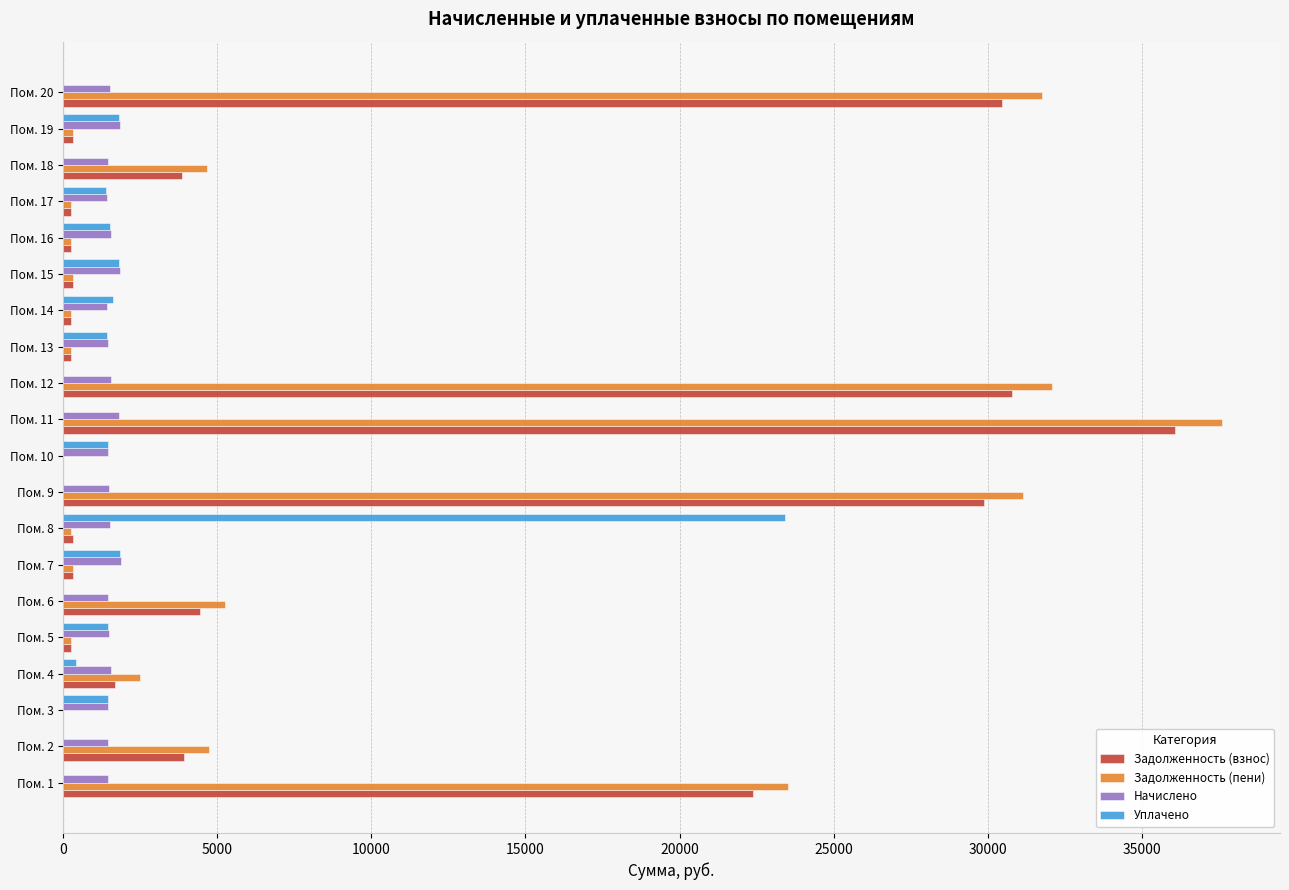

What is the sum of all Уплачено values?

39567.5